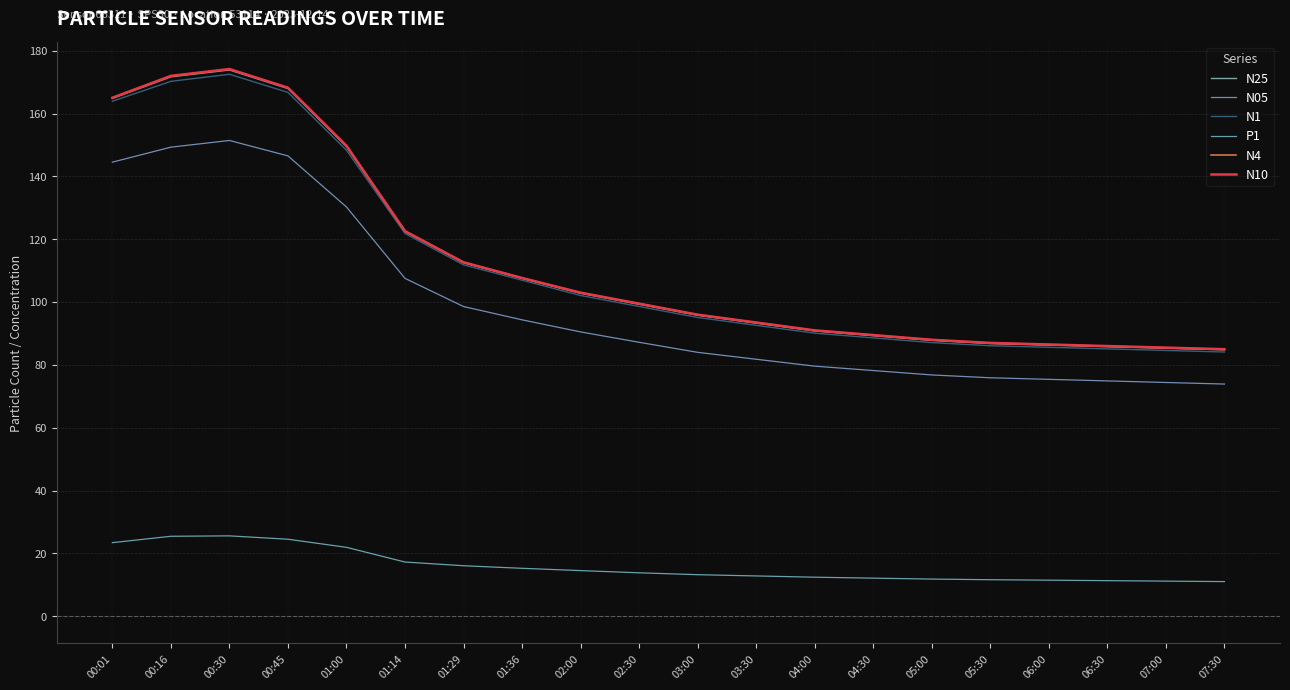

Which series has the largest total across all categories?

N10